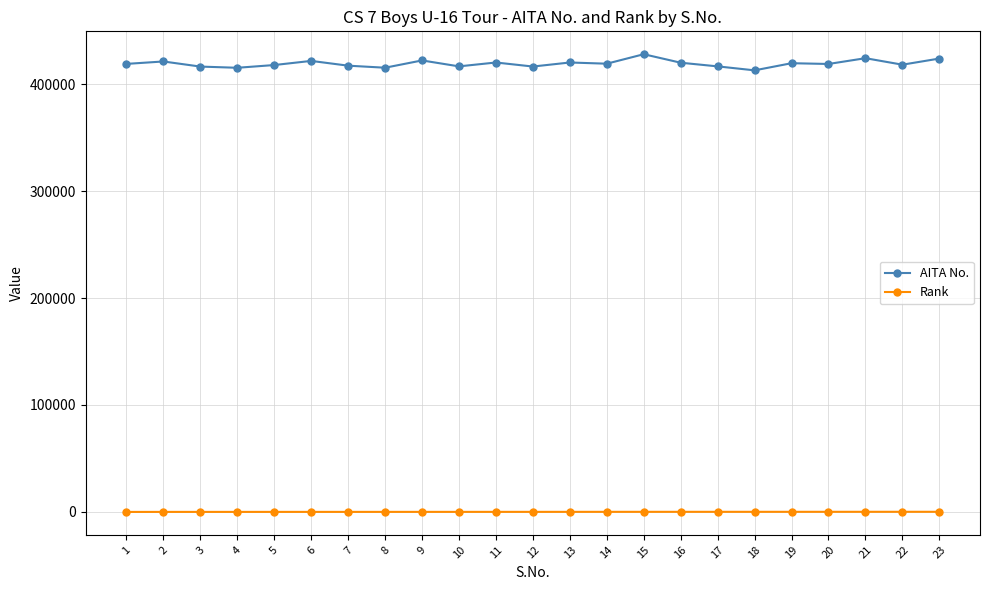

What is the value of the Rank point at the 2nd from the left?

43